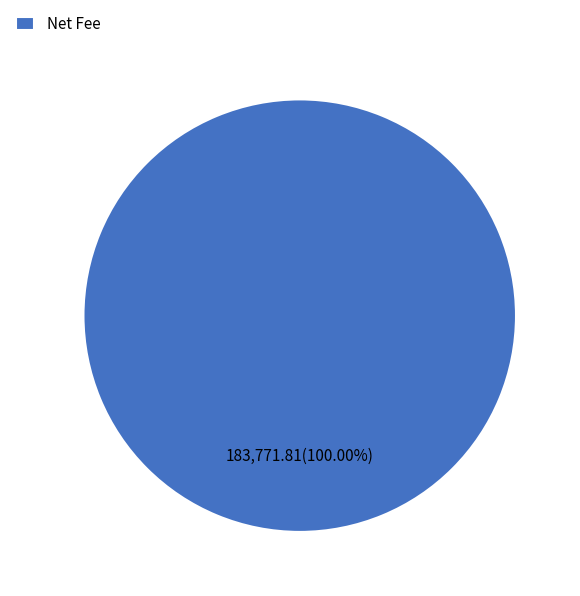

What percentage is the Net Fee slice, to the nearest percent?

100%